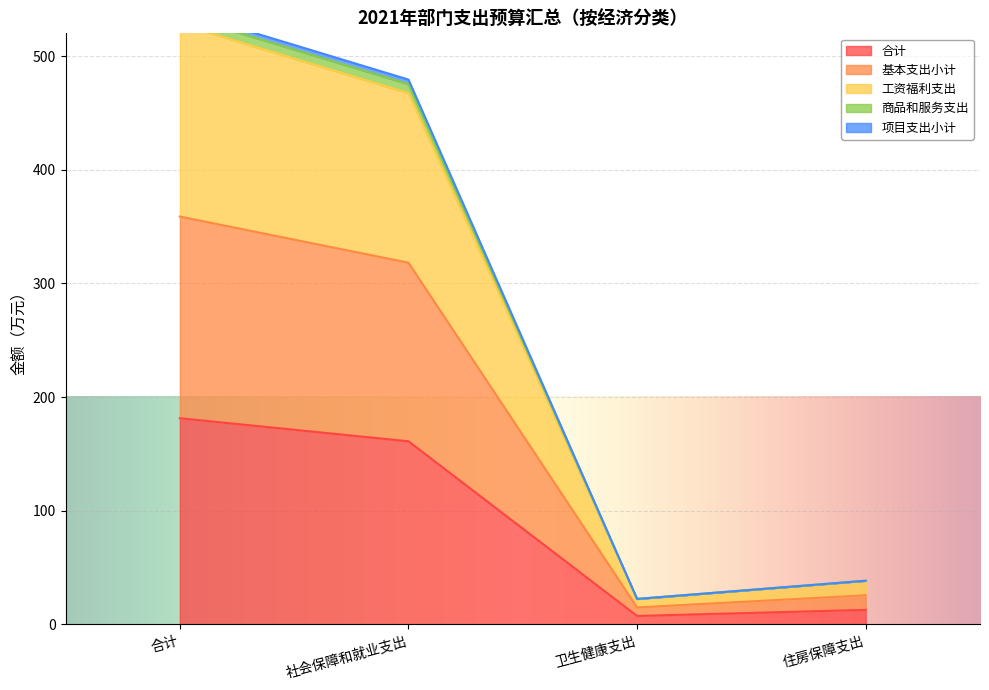

What is the spread (max minus min) of values at 卫生健康支出?

15.0